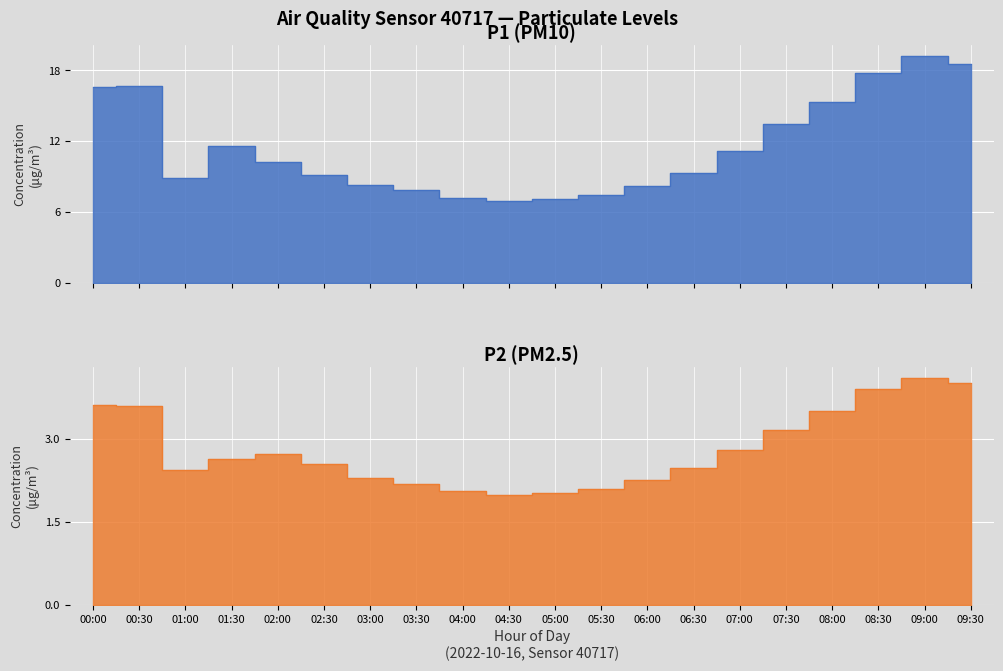

At which category does P1 reach its first local valley?

01:00